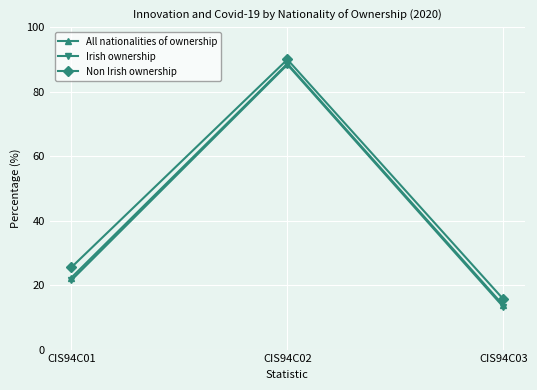

What is the value of the All nationalities of ownership point at the 1st from the left?

22.3